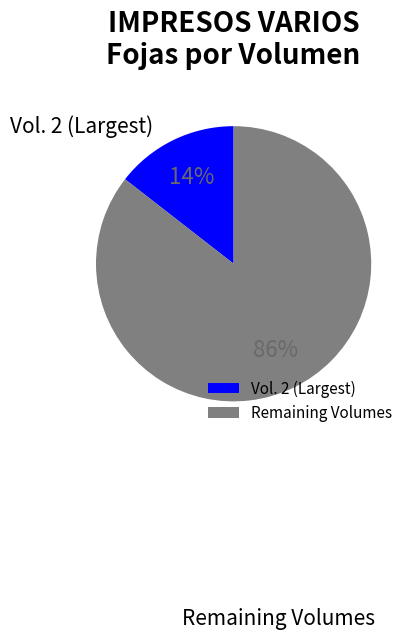

How many segments does this pie chart have?

2